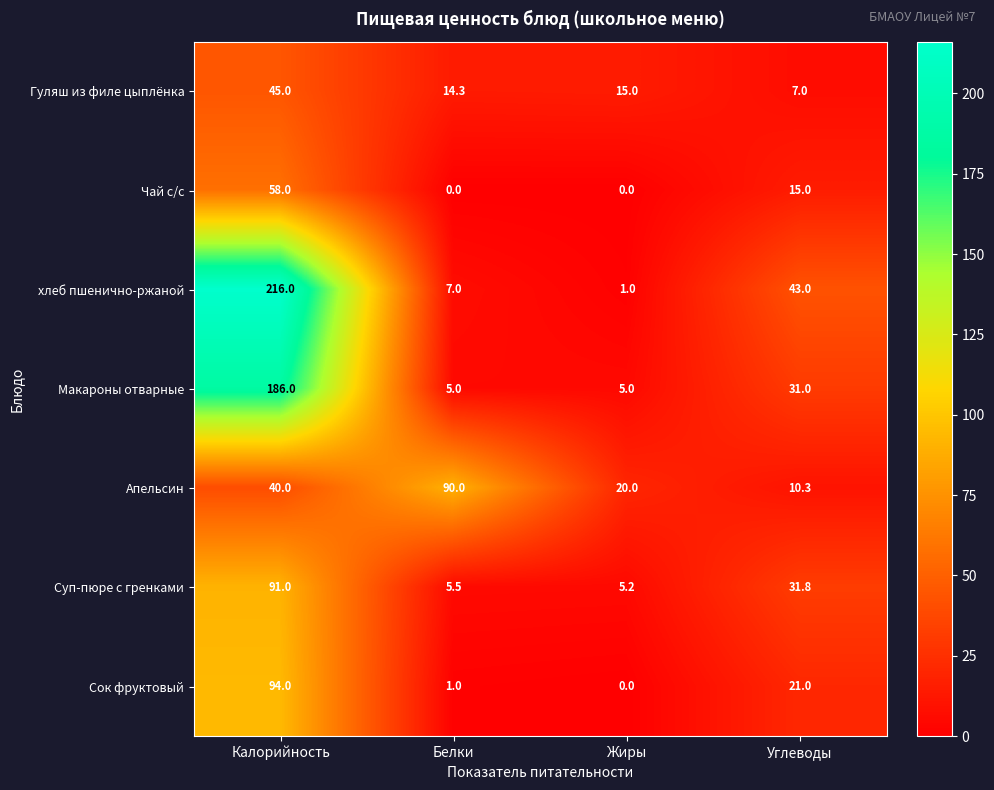

Between Калорийность and Углеводы, which series saw the biggest shift?

хлеб пшенично-ржаной